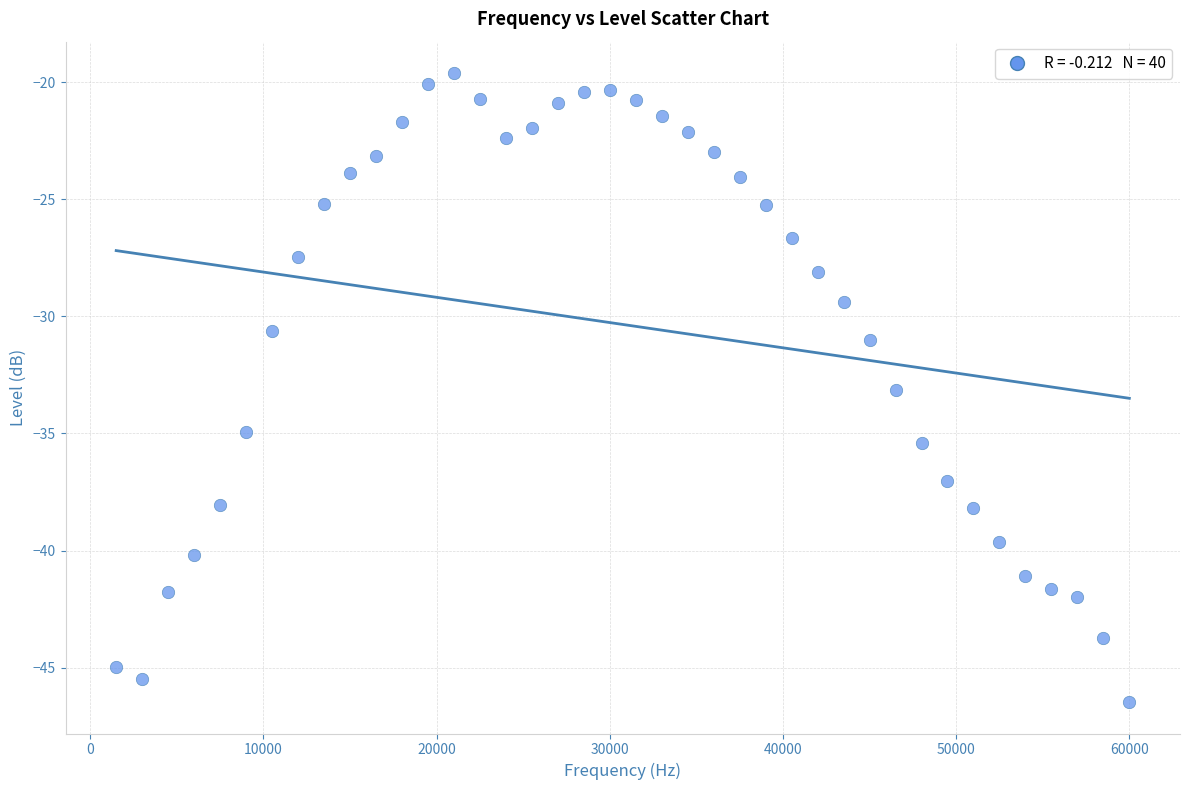

What is the range of Y values (max minus min)?

26.9